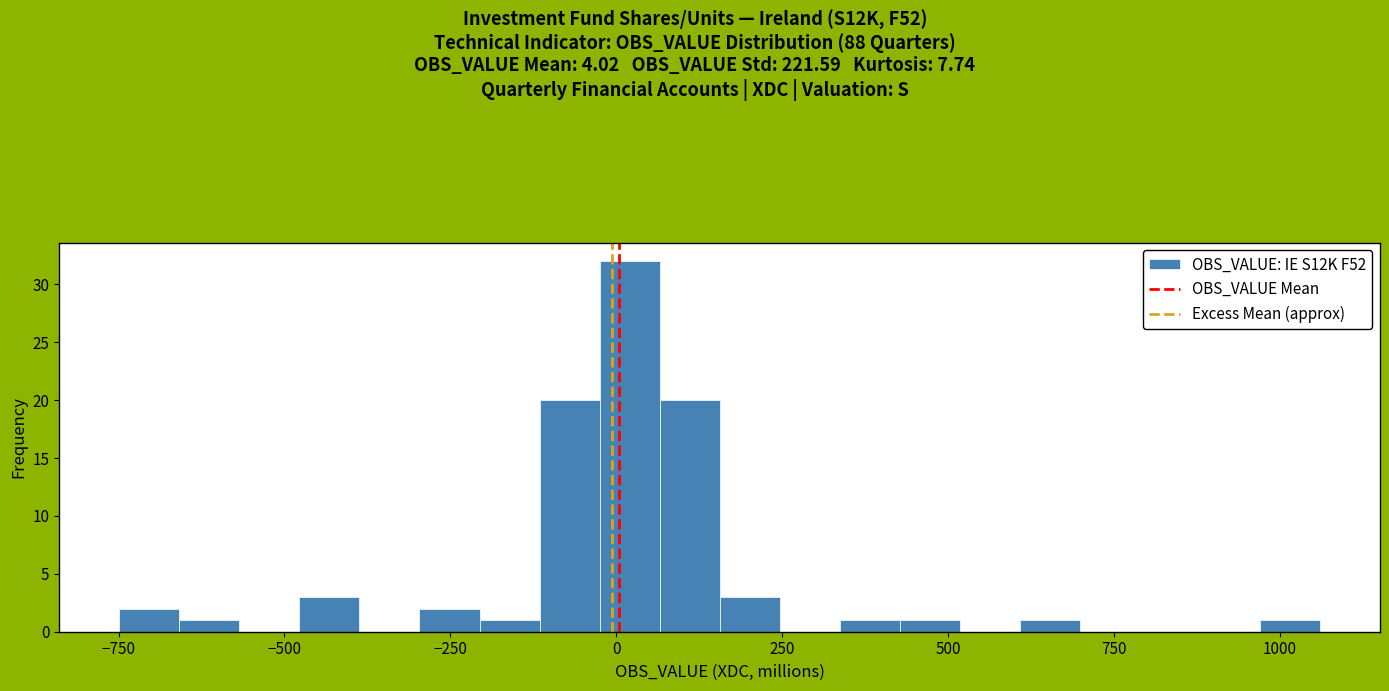

Around what value on the x-axis is the tallest bar? Give the approximate position of its centre, as read against the axis.

0